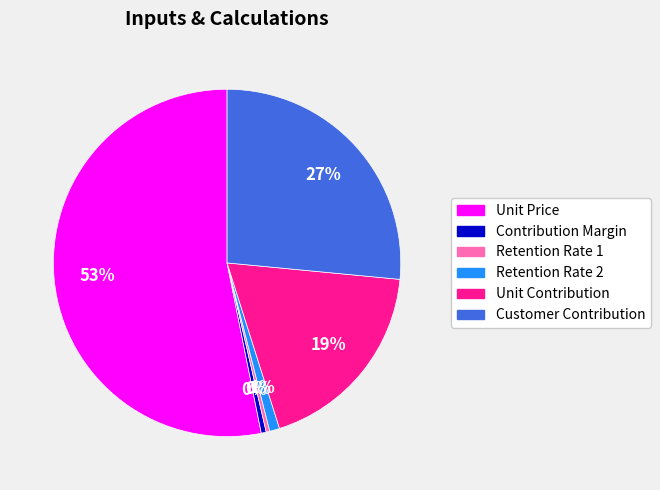

Which has a higher value, Contribution Margin or Customer Contribution?

Customer Contribution